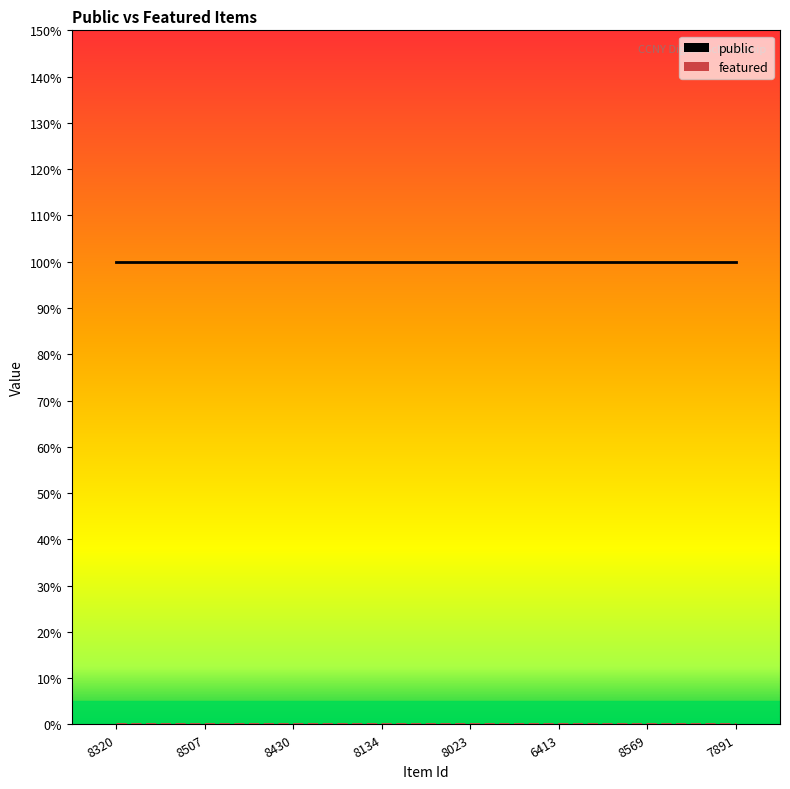

Is the value of featured at 6413 greater than the value of public at 8134?

No